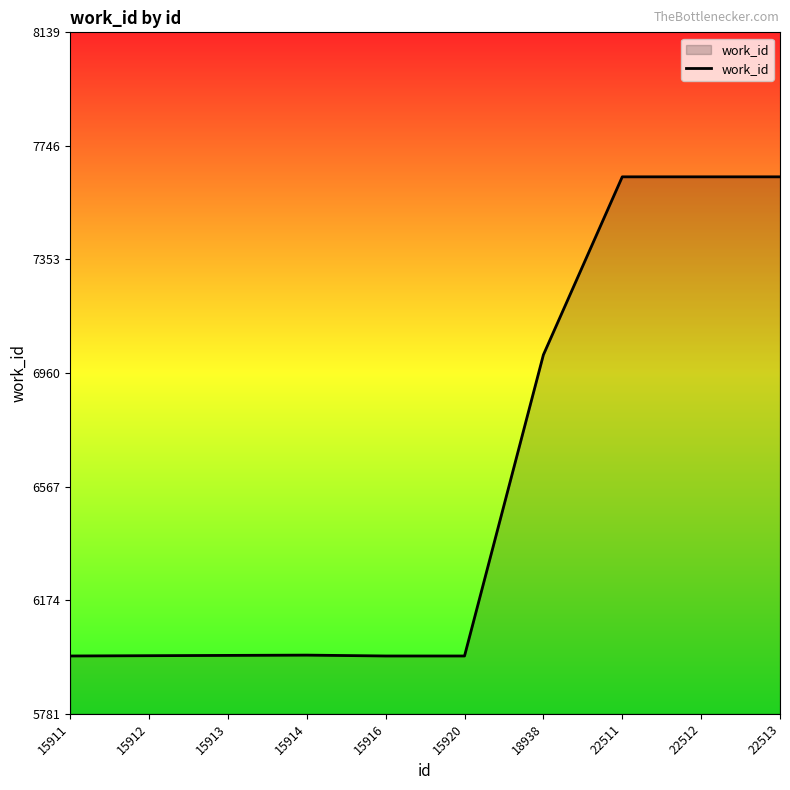

What is the maximum value shown in the chart?

7639